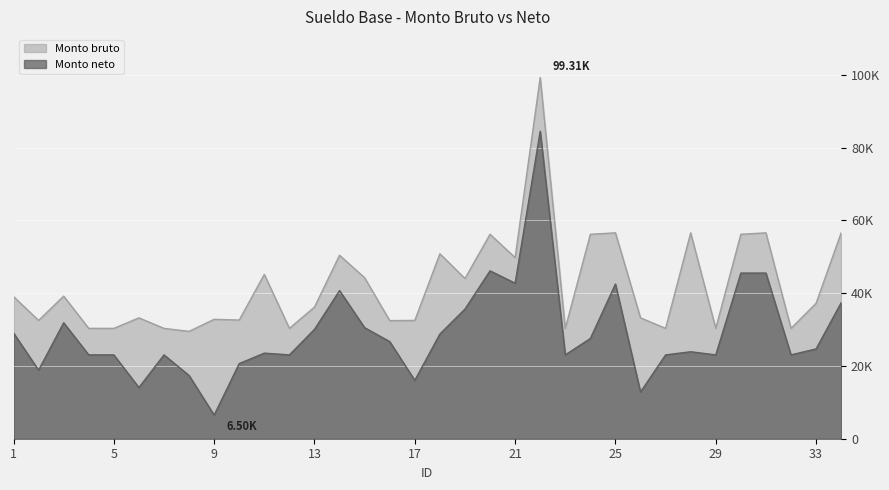

True or false: Monto neto and Monto bruto intersect in this chart.

False